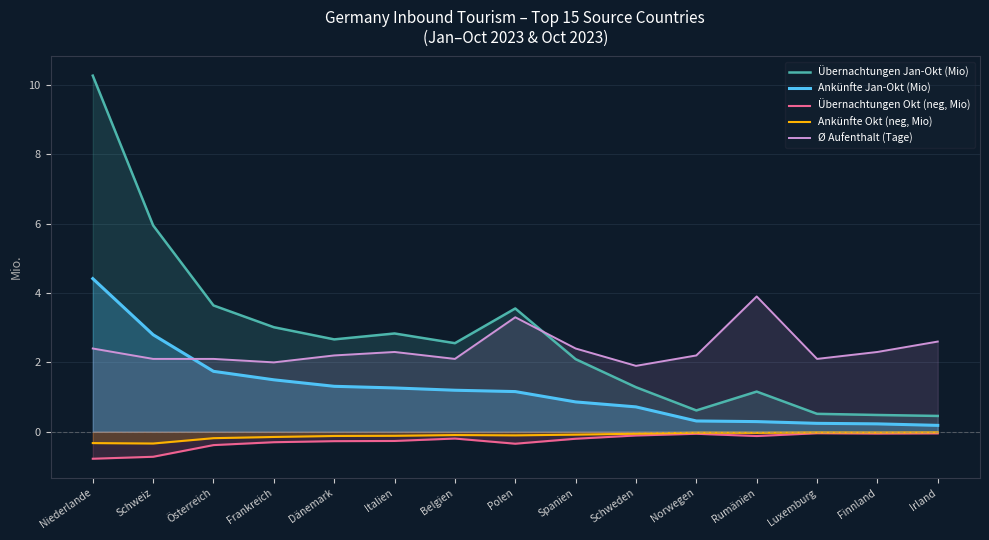

The Ankünfte Okt (neg, Mio) series shows -0.1 at Polen. True or false?

True